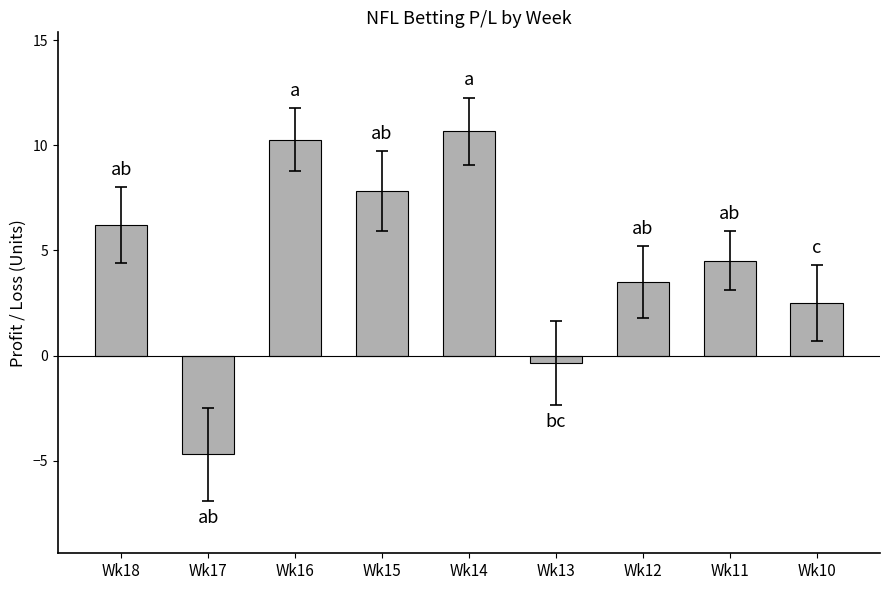

What value does the data have at Wk16?

10.3